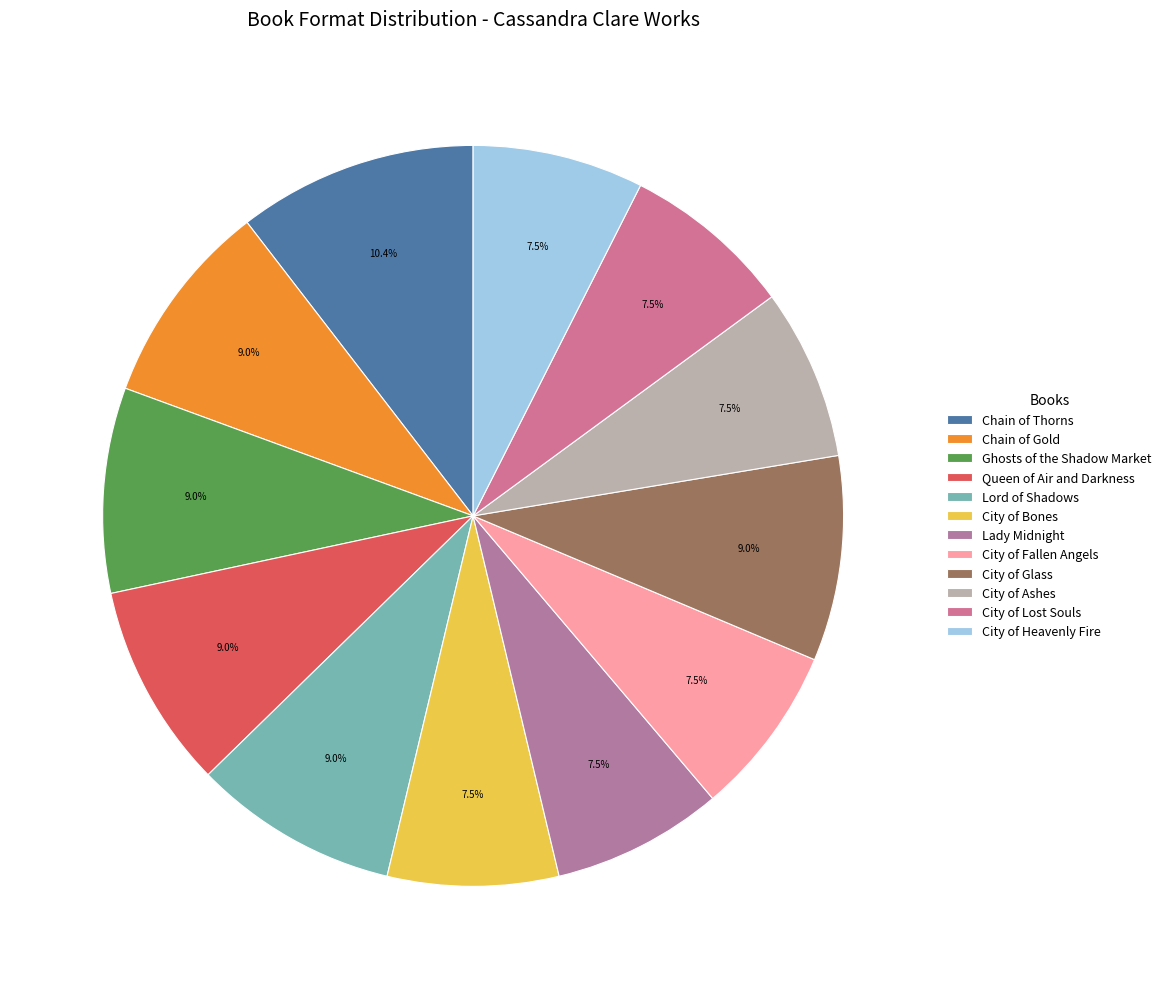

To the nearest percent, what percentage of the pie is Ghosts of the Shadow Market?

9%